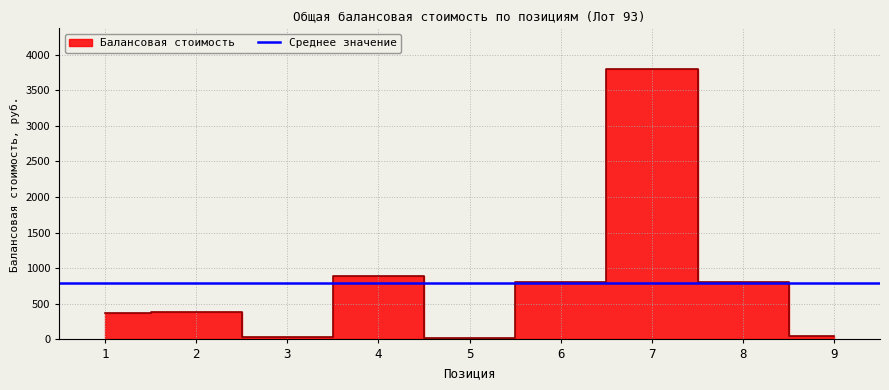

At which label is the value closest to 1908?

4